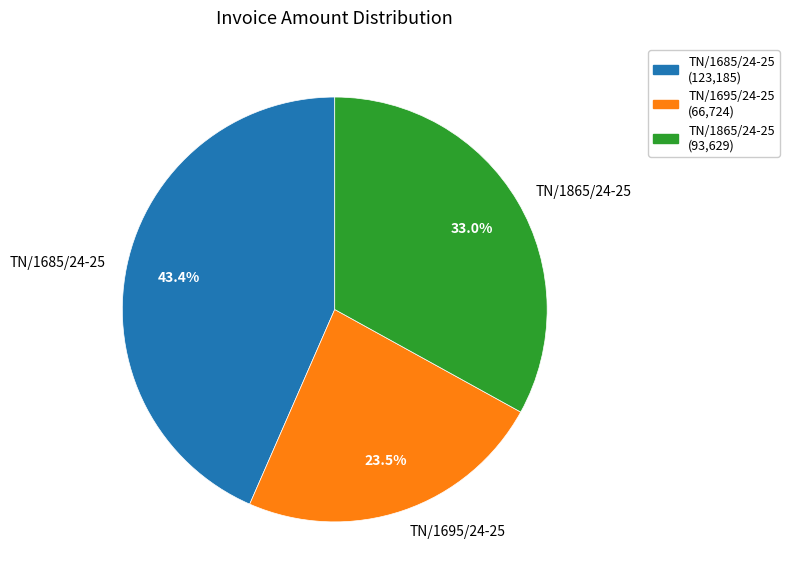

Is it true that TN/1685/24-25 is 31% of the pie?

False